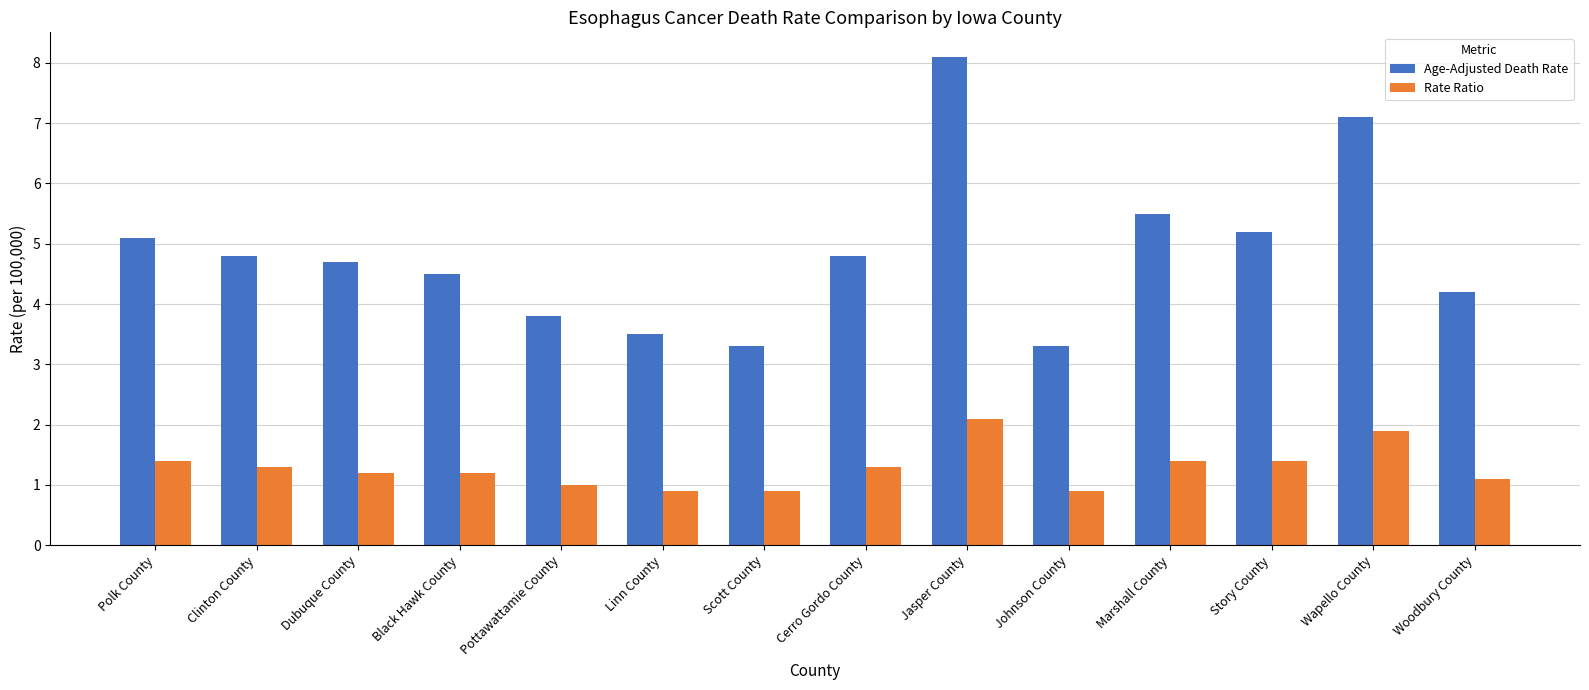

What is the value of the Age-Adjusted Death Rate bar at the 9th from the left?

8.1